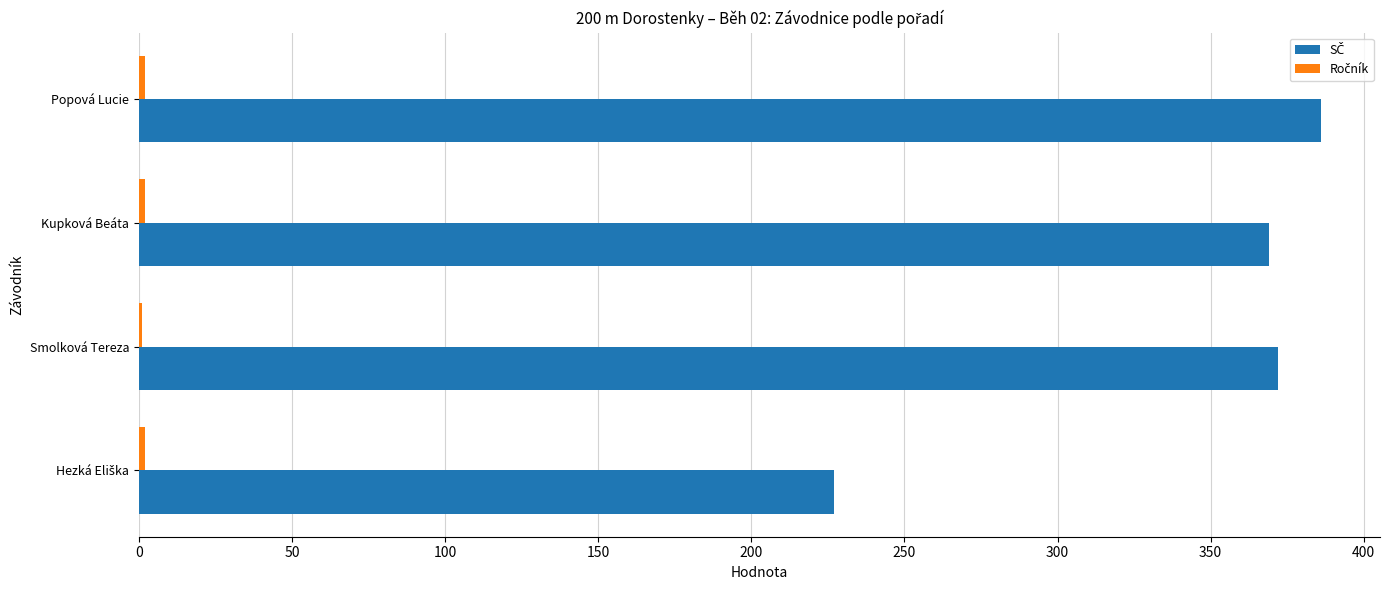

Which category has the highest value across all series?

Popová Lucie